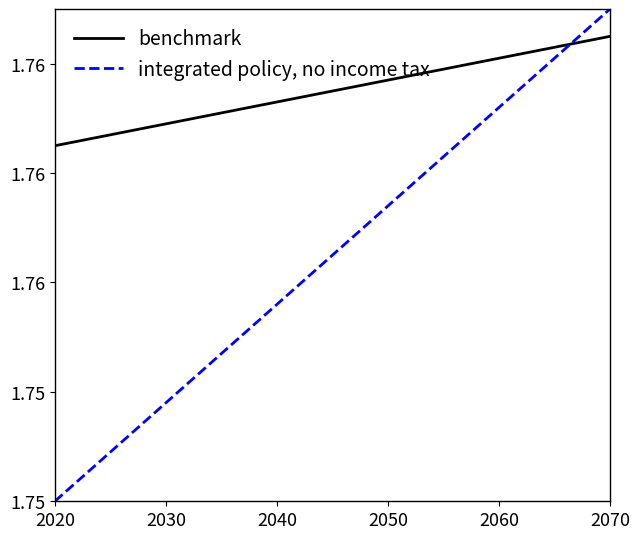

Rank the series by their average value, from highest to lowest.

benchmark, integrated policy, no income tax